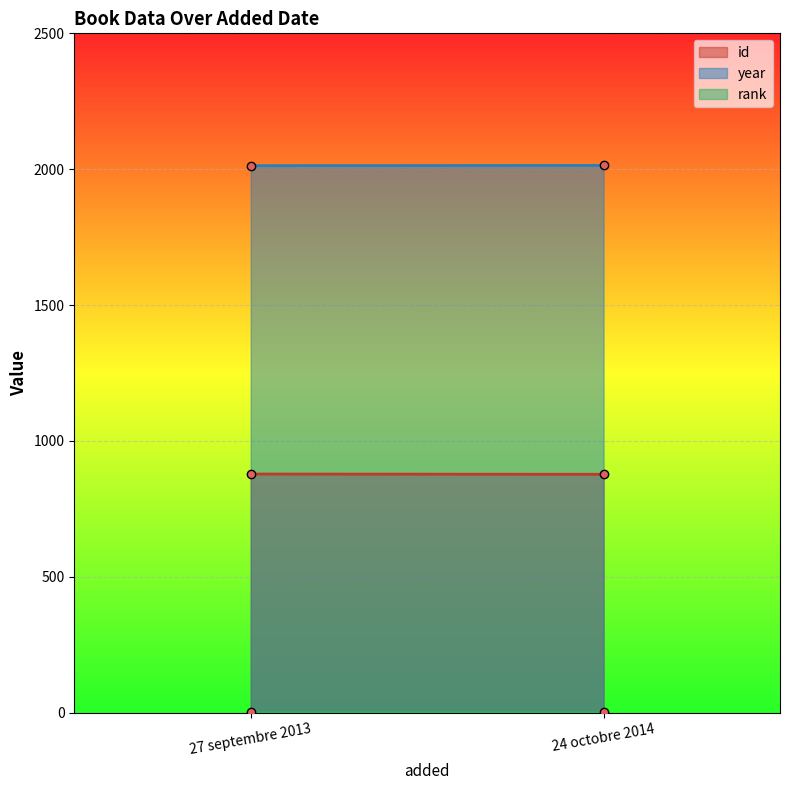

Reading left to right, what are all the values shown in this chart?

id: 878	877
year: 2013	2014
rank: 1	1